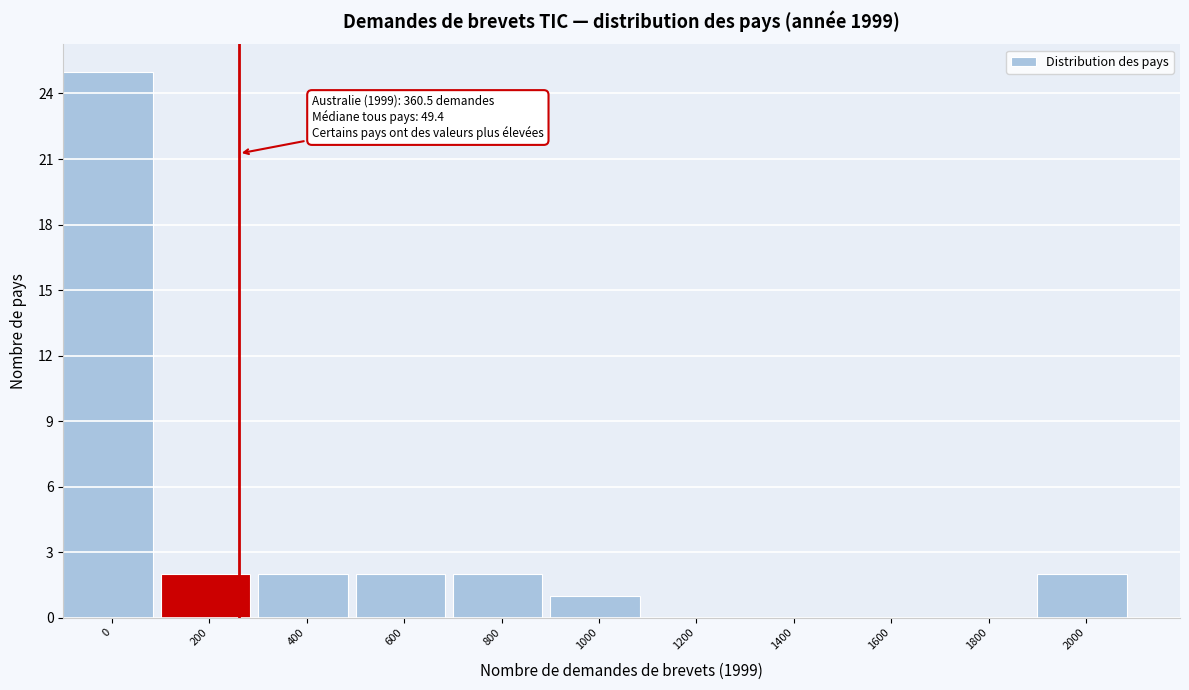

Reading left to right, what are all the values shown in this chart?

0=25	200=2	400=2	600=2	800=2	1000=1	1200=0	1400=0	1600=0	1800=0	2000=2